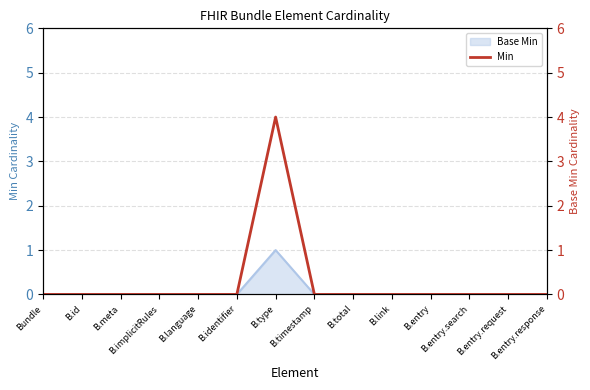

How many lines are shown in the chart?

1